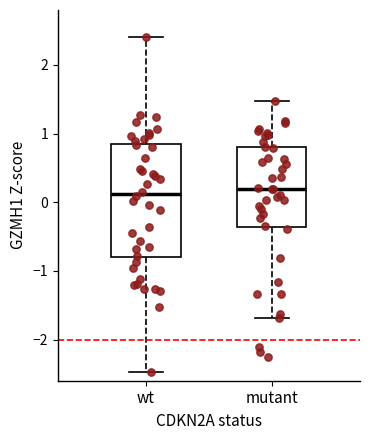

Which box is the tallest, from its lower edge to its upper edge?

wt